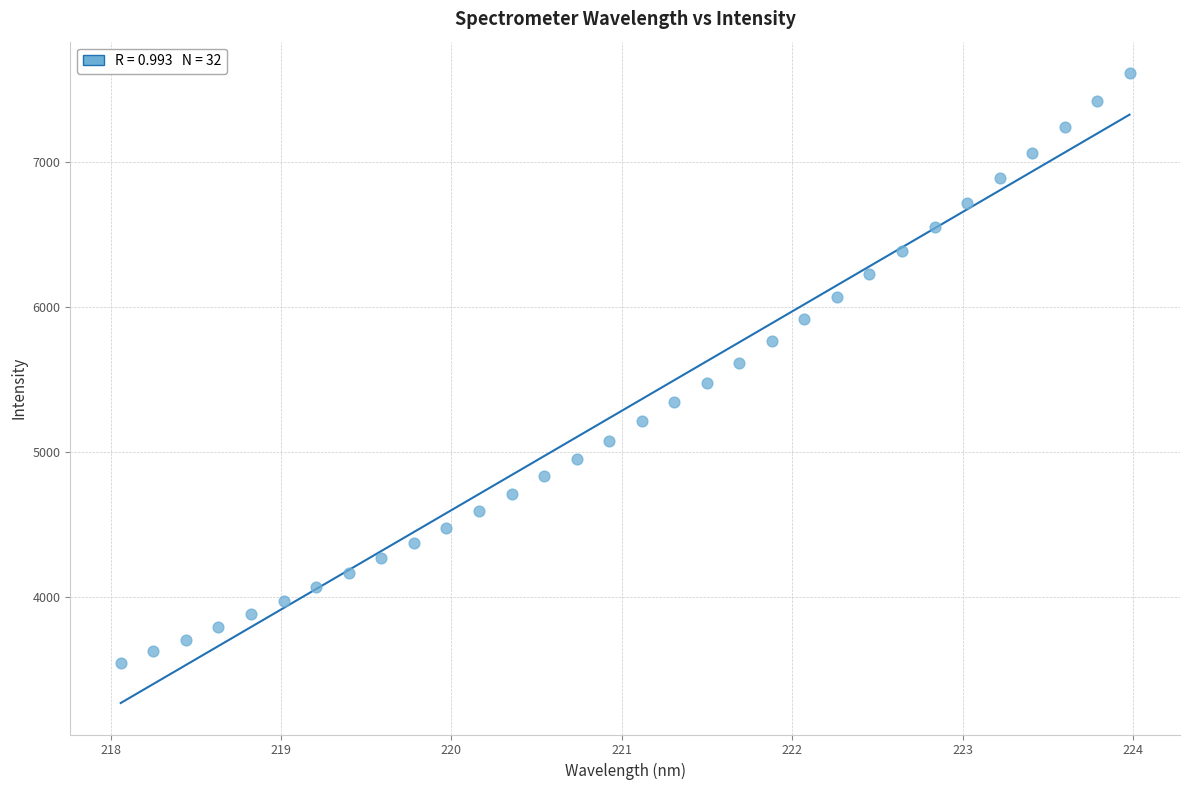

What is the range of Y values (max minus min)?

4067.6